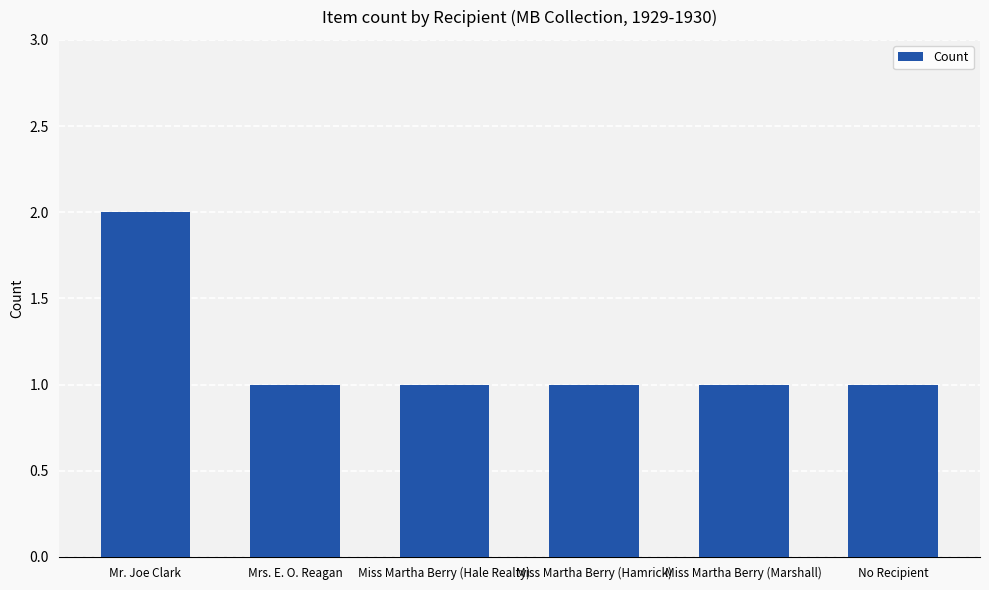

What is the label of the 6th bar from the left?

No Recipient